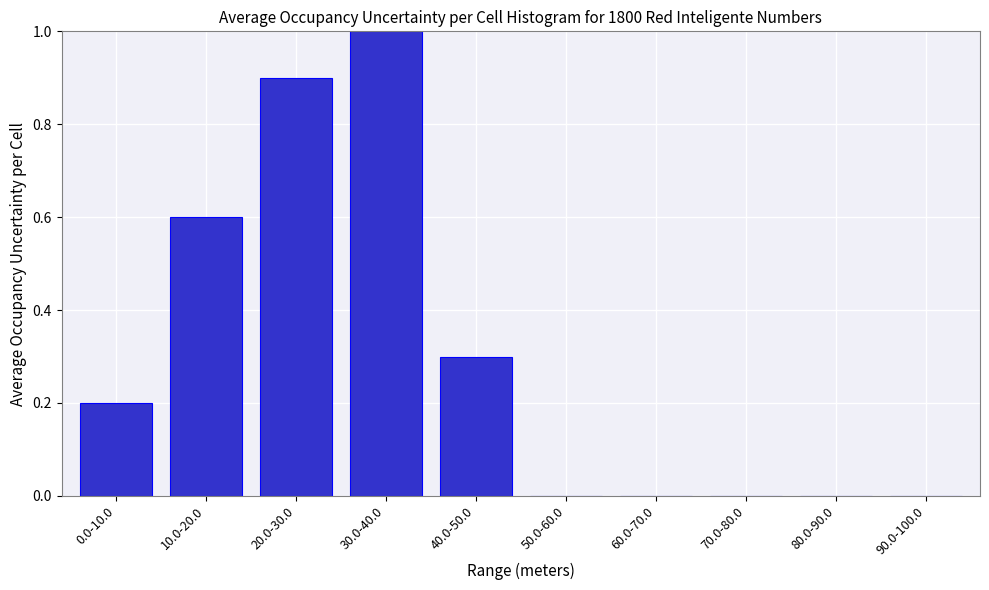

Reading right to left, extract all data points from this chart.

90.0-100.0=0.0	80.0-90.0=0.0	70.0-80.0=0.0	60.0-70.0=0.0	50.0-60.0=0.0	40.0-50.0=0.3	30.0-40.0=1.0	20.0-30.0=0.9	10.0-20.0=0.6	0.0-10.0=0.2